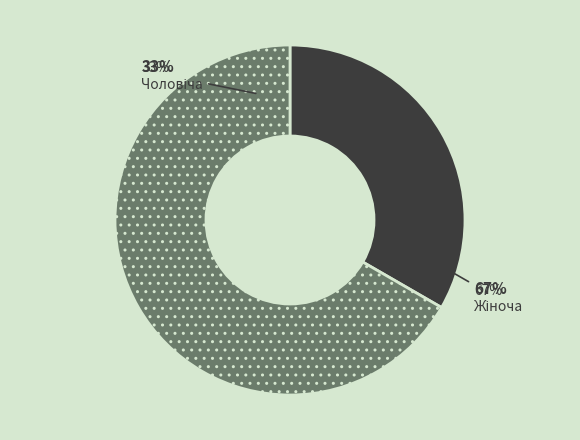

Is it true that Чоловіча is 33% of the pie?

True